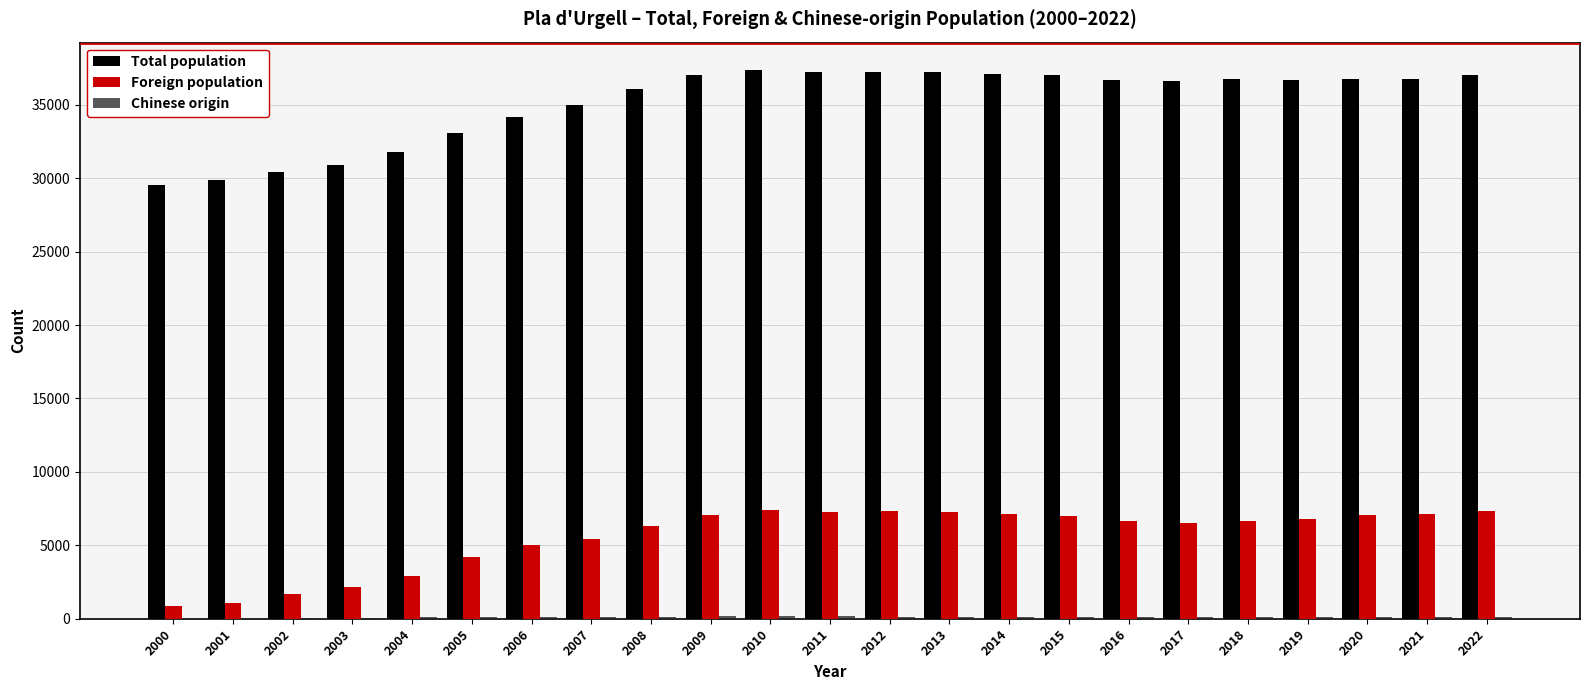

The value of Total population at 2016 is 36711. True or false?

True